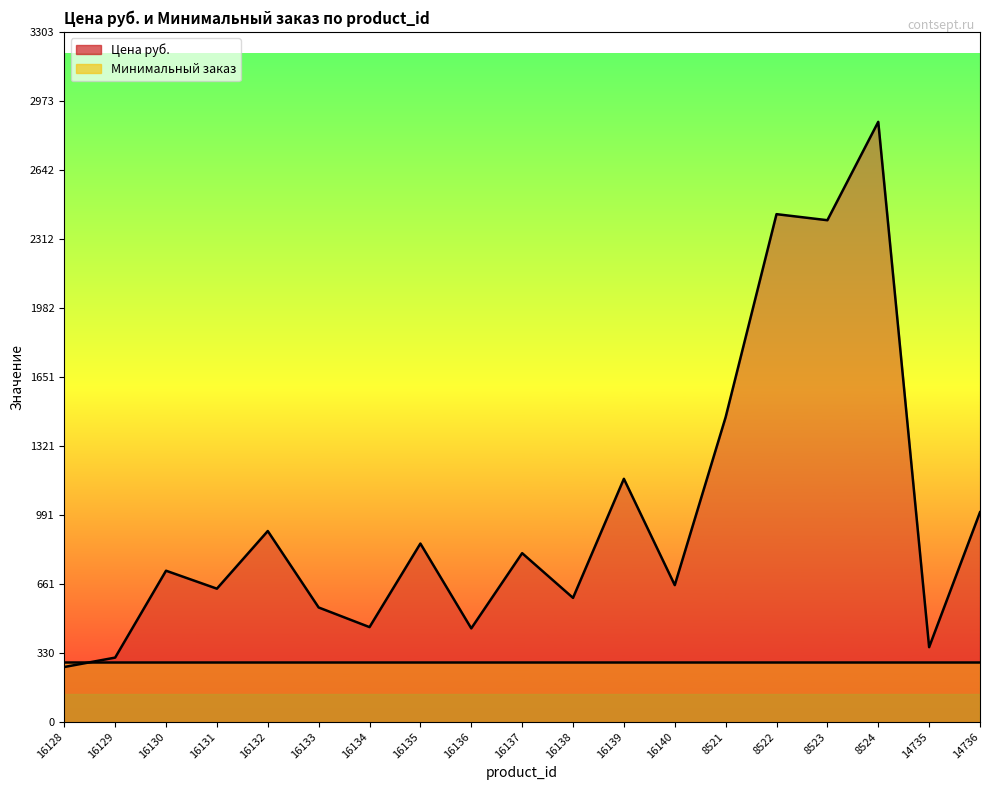

Is it true that the value at 16130 is 723?

True